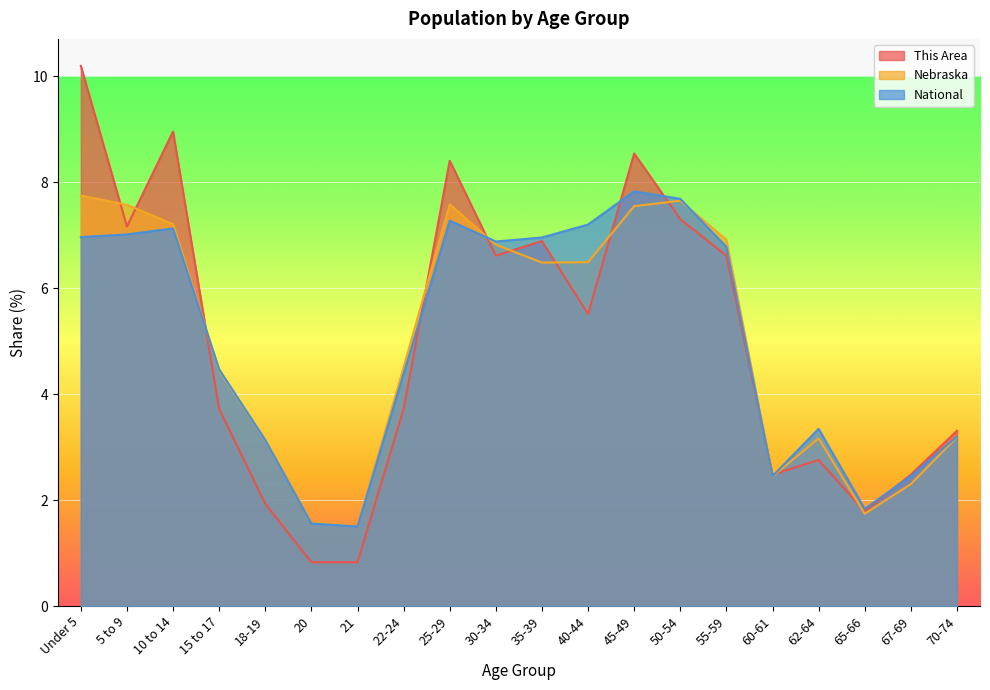

What is the value of the Nebraska point at the 11th from the left?

6.5